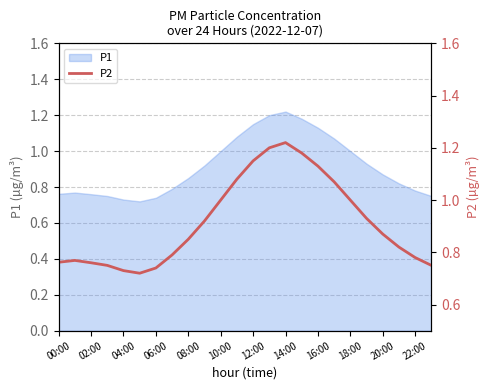

The P1 series shows 0.4 at 00:00. True or false?

False